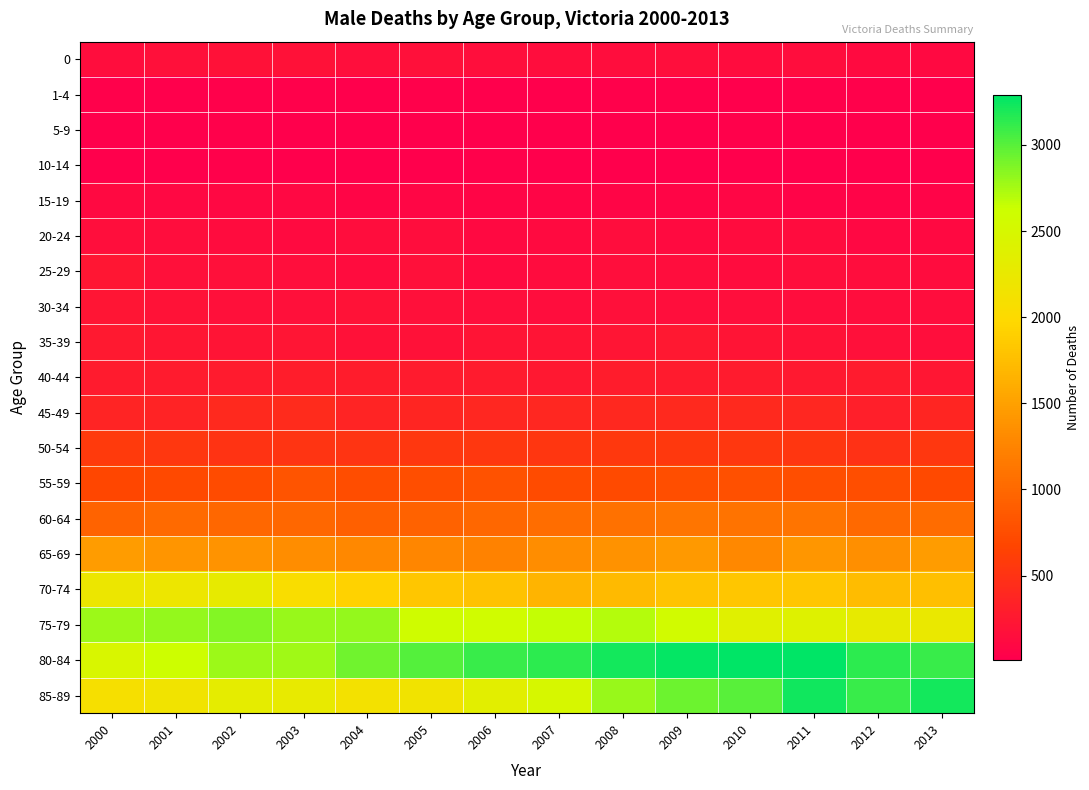

What is the total value across all series at 2009?

16113